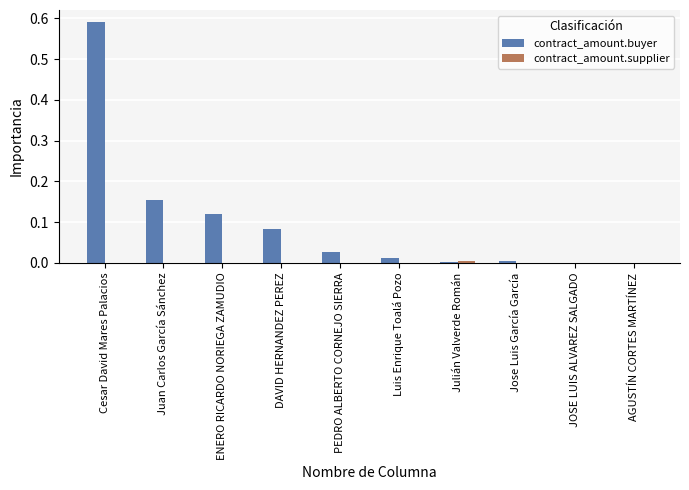

At which label does contract_amount.buyer reach its peak?

Cesar David Mares Palacios